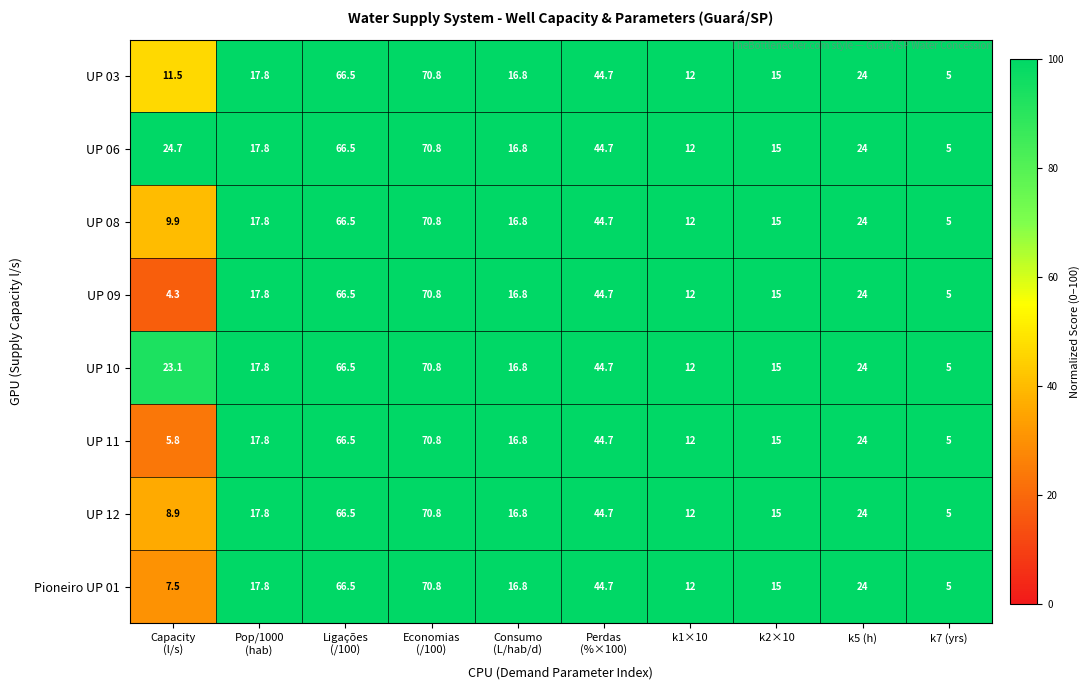

At which category is the sum across all series the highest?

Economias
(/100)